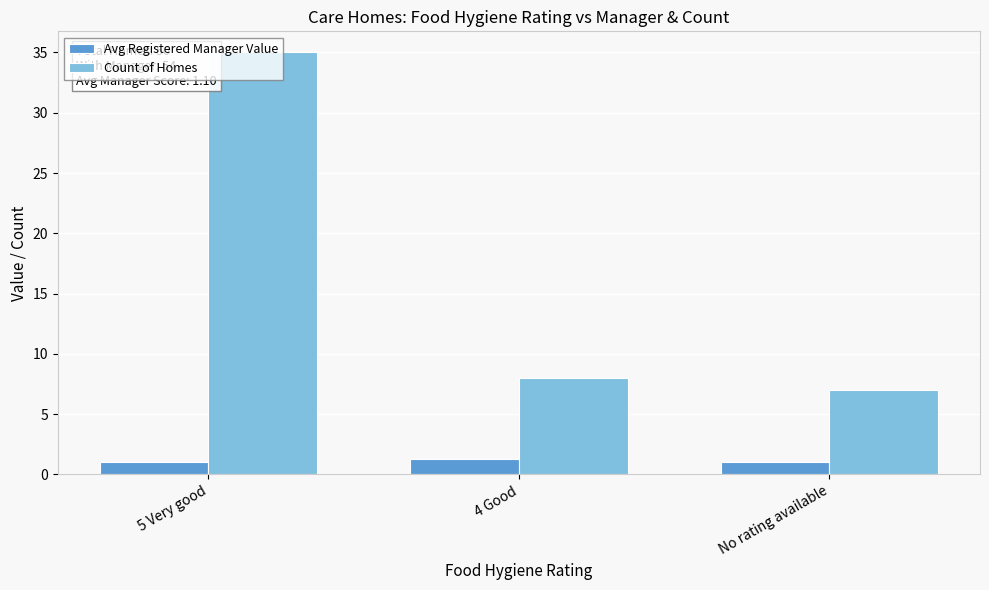

What is the label of the 1st bar from the left?

5 Very good